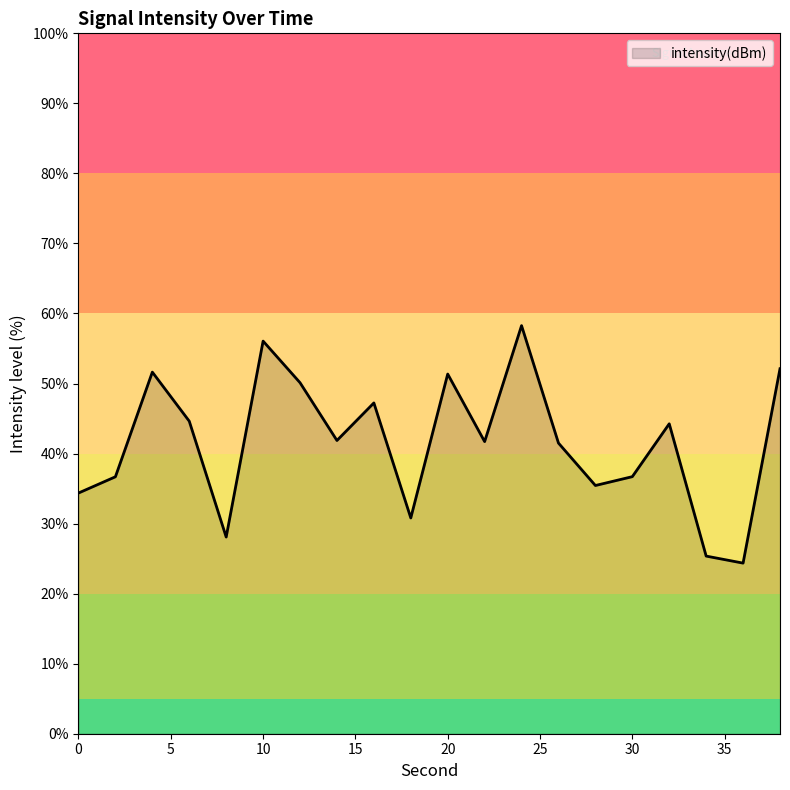

How many values exceed 41?

12